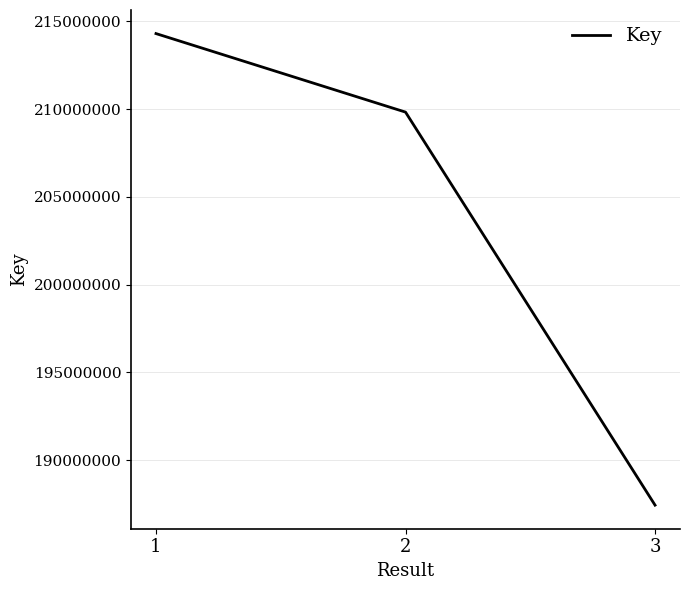

What is the sum of all values?

611580896